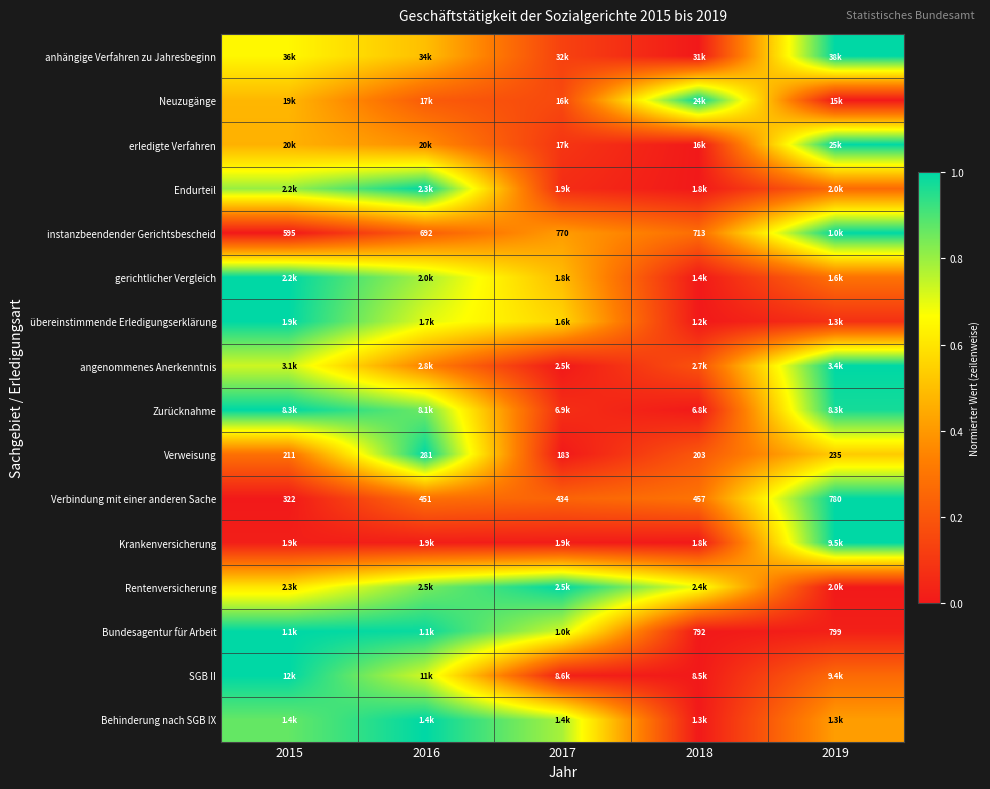

Is the value of SGB II at 2018 greater than the value of Neuzugänge at 2019?

No